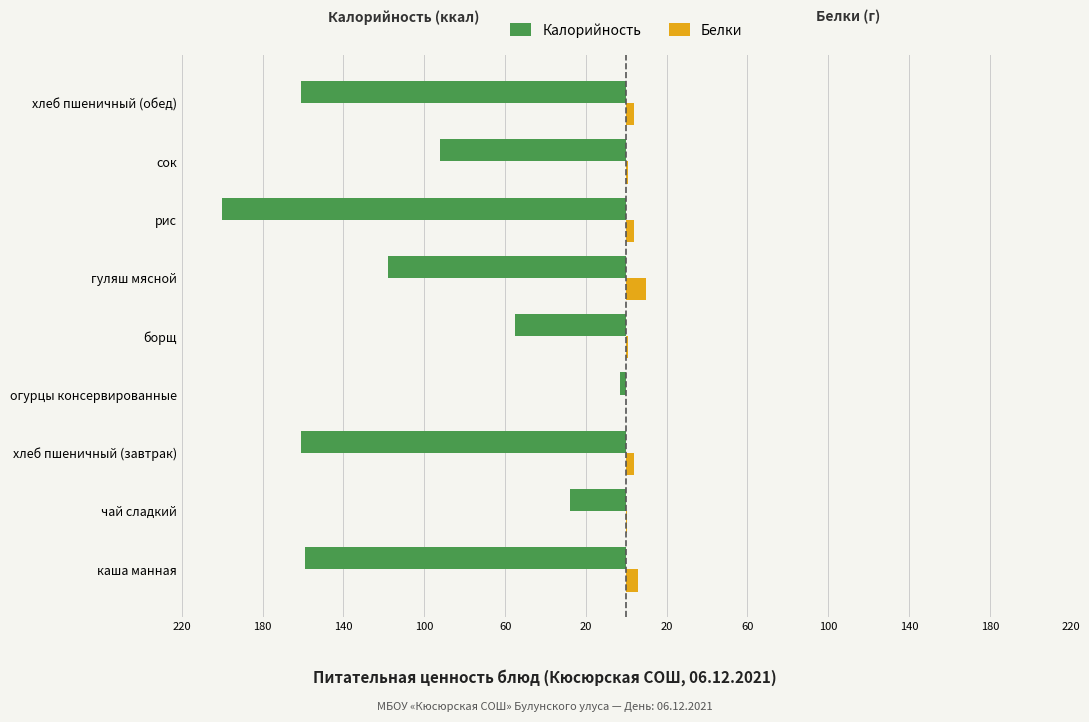

What is the sum of all Калорийность values?

-977.0